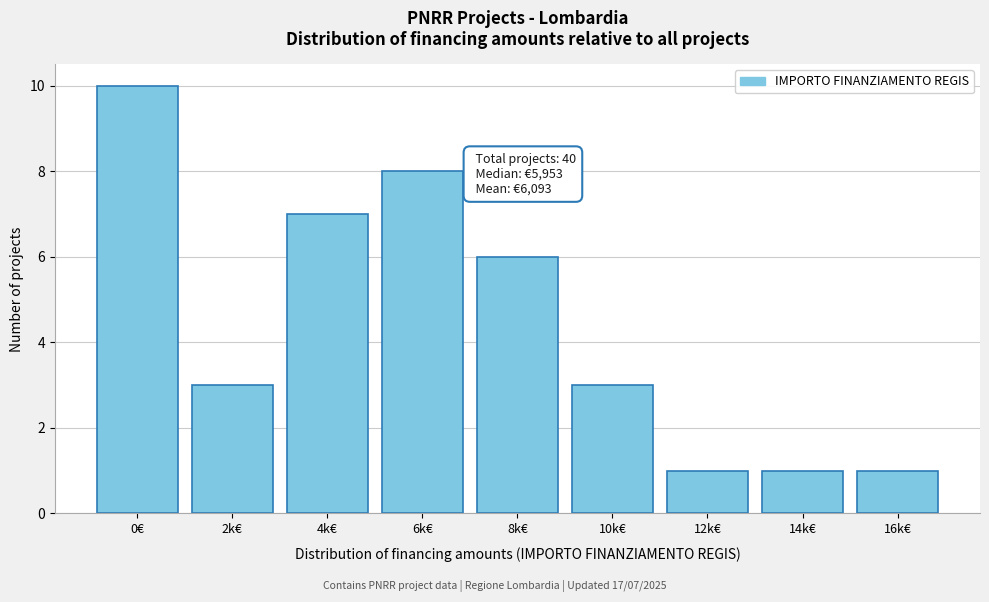

Reading left to right, transcribe all the data shown in this chart.

0€=10	2k€=3	4k€=7	6k€=8	8k€=6	10k€=3	12k€=1	14k€=1	16k€=1